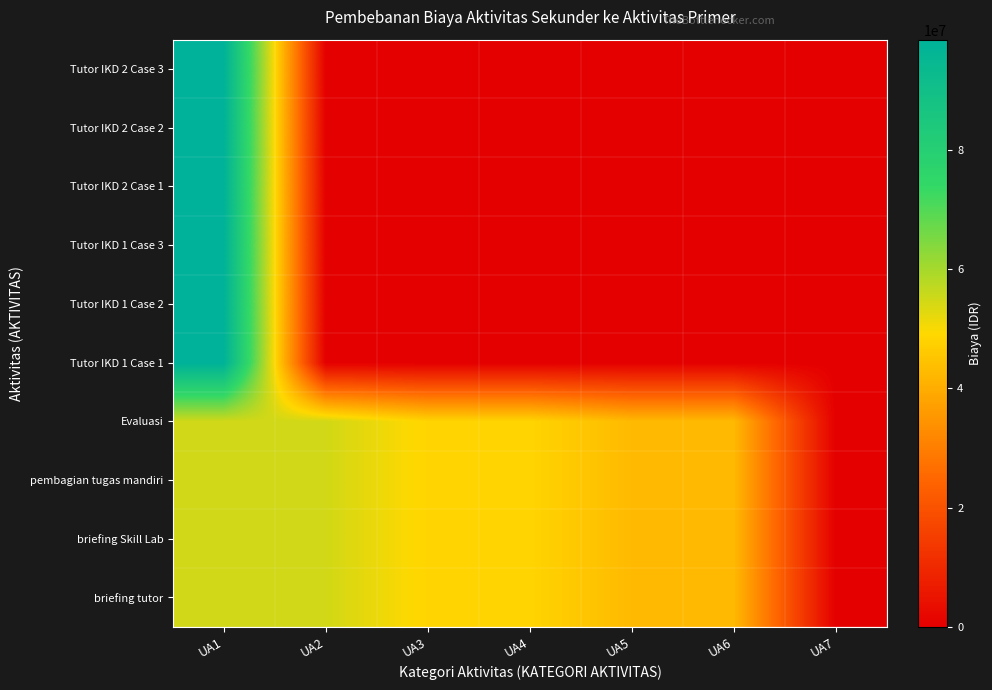

Which series changed the most between UA4 and UA6?

briefing tutor